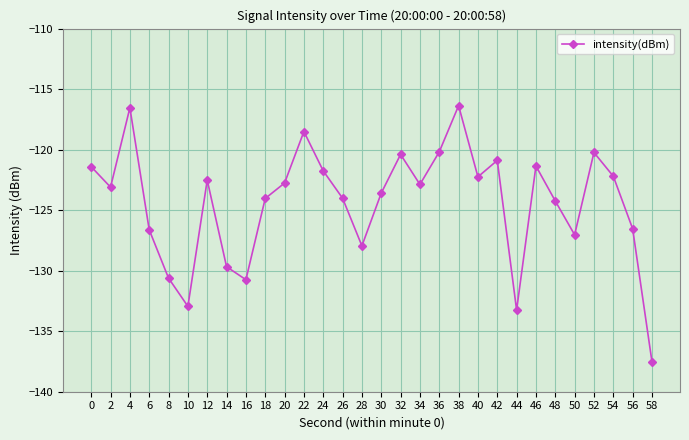

Is it true that the value at 52 is -120.2?

True